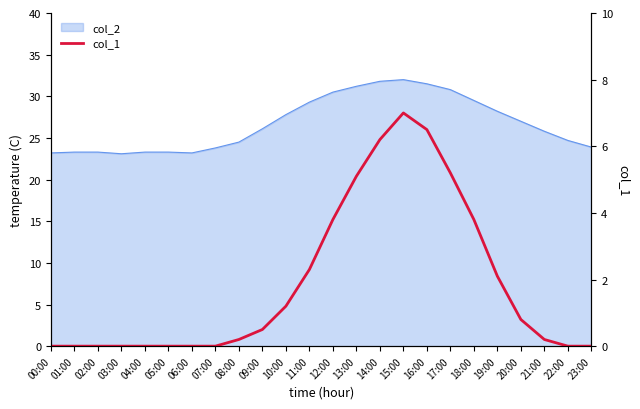

How many positive values are there?

14